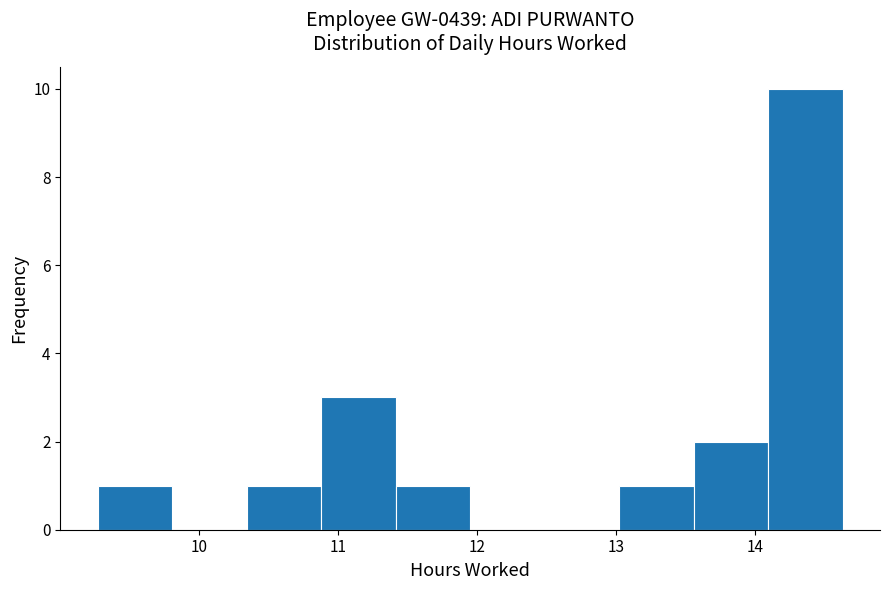

Reading left to right, list every bar in this chart as the range it spans on the x-axis followed by its height. Neither the bar edges nor the heights are printed on the chart, so give them approximately, as read against the axes.

9.3 to 9.8: 1
9.8 to 10.3: 0
10.3 to 10.9: 1
10.9 to 11.4: 3
11.4 to 12.0: 1
12.0 to 12.5: 0
12.5 to 13.0: 0
13.0 to 13.6: 1
13.6 to 14.1: 2
14.1 to 14.6: 10